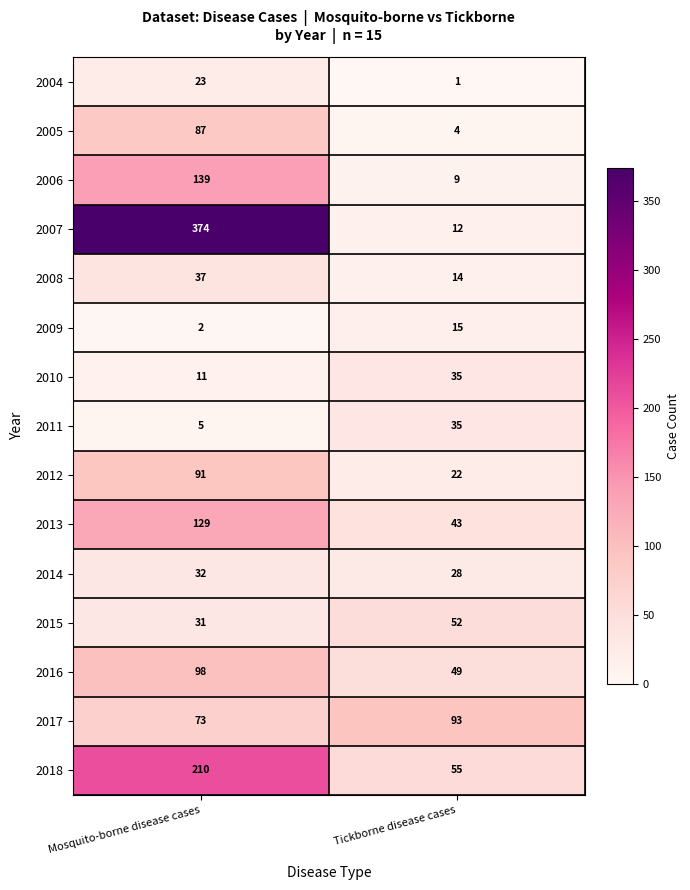

Which category has the lowest value across all series?

Tickborne disease cases